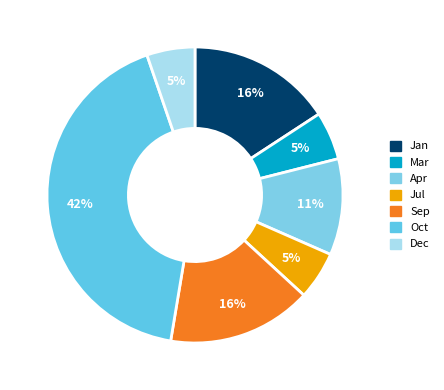

To the nearest percent, what is the combined percentage of Sep and Jul?

21%